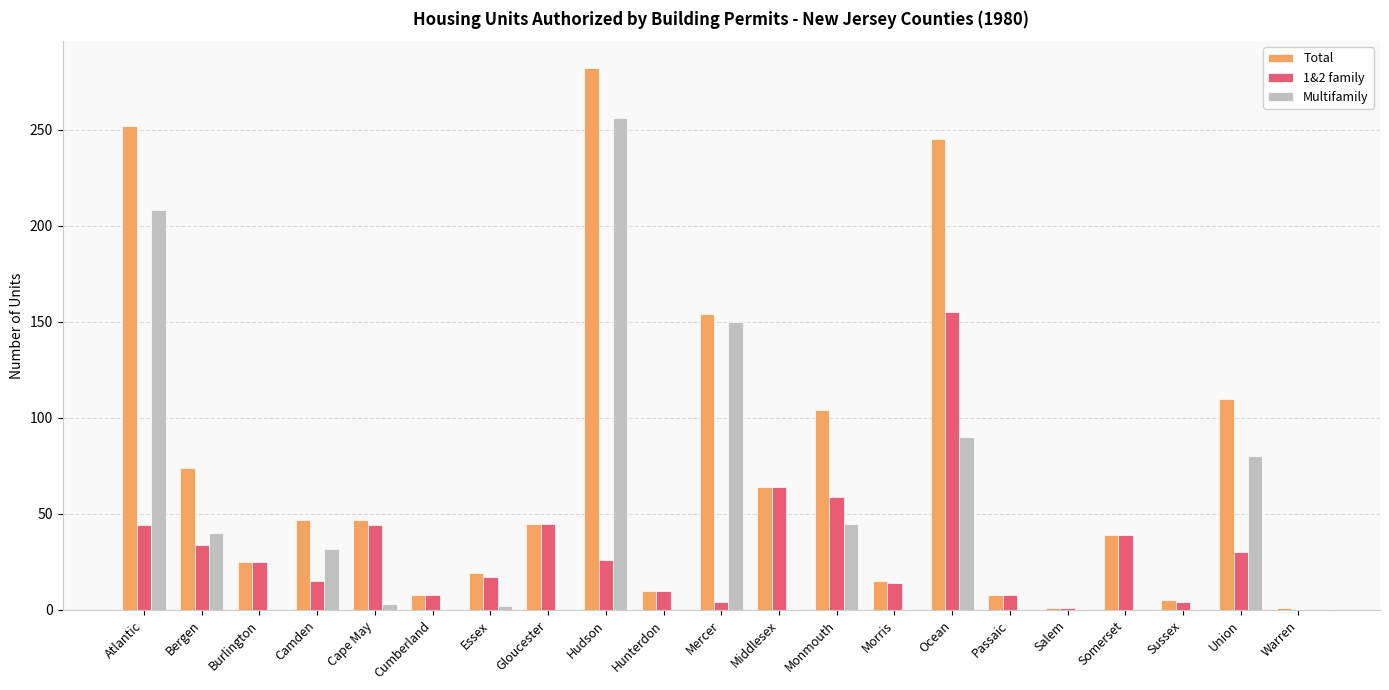

How many distinct data groups are displayed?

3